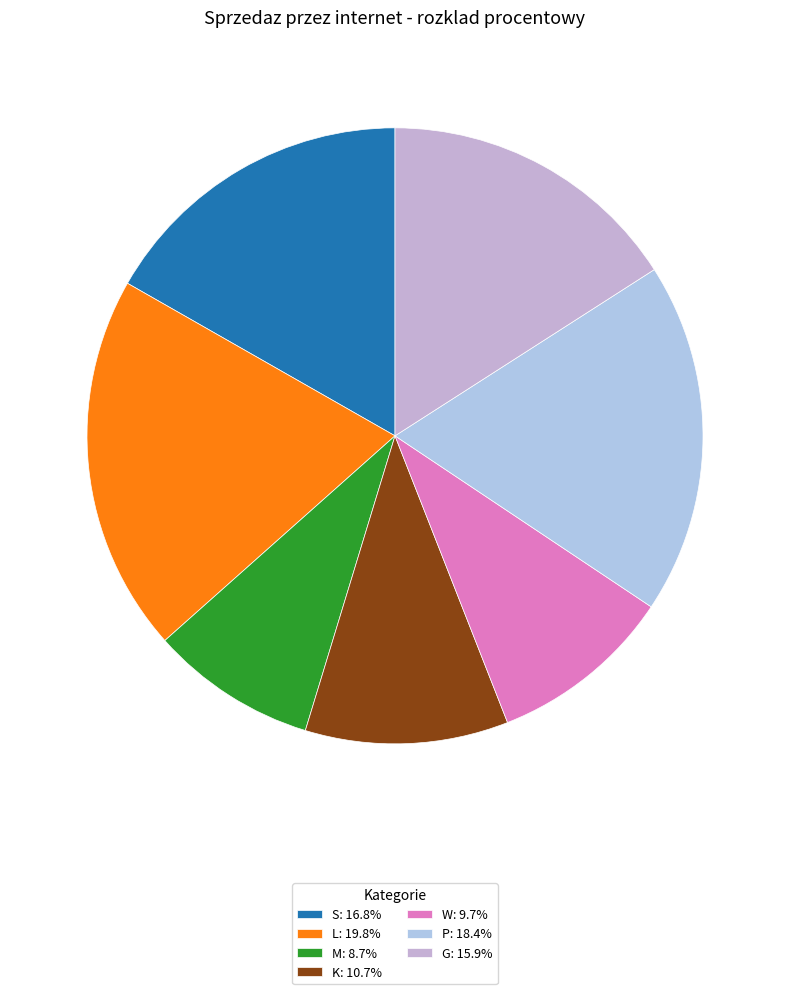

Count the number of slices in the pie.

7